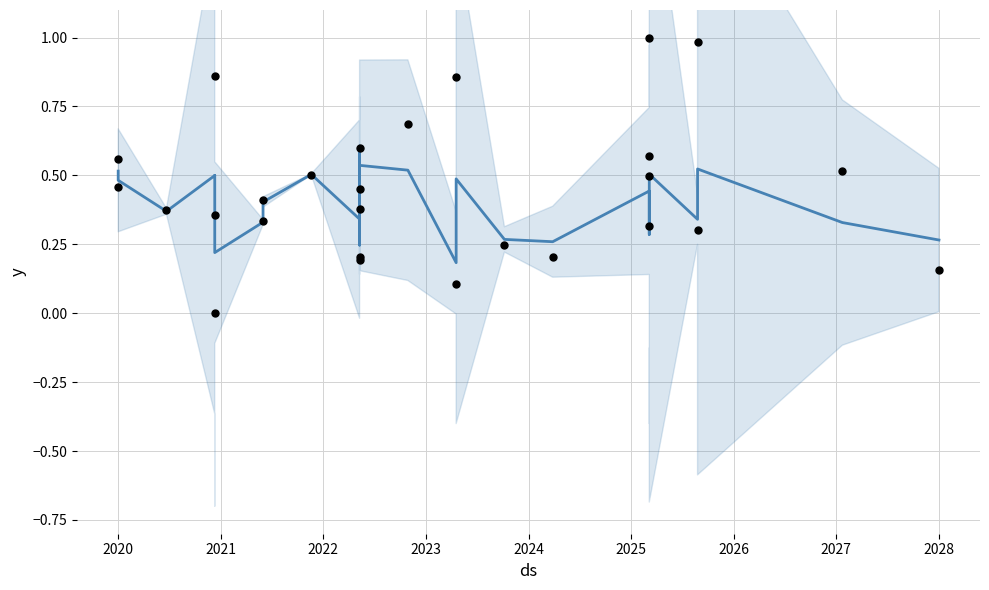

Which series has the largest total across all categories?

DEFPass (normalized)